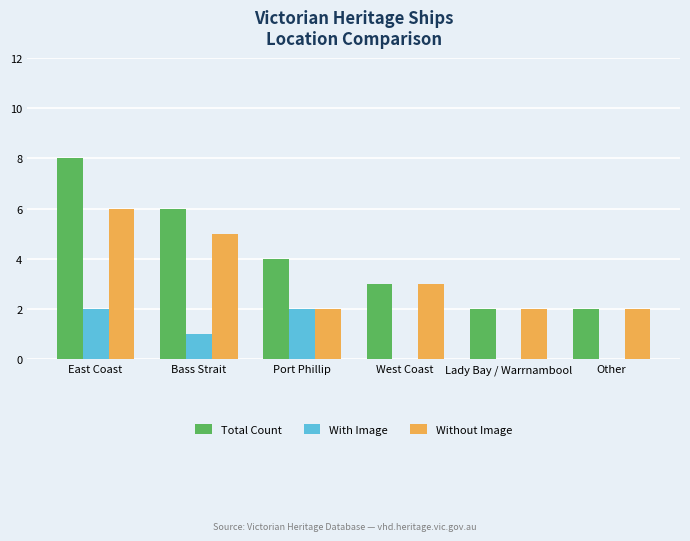

The Without Image series shows 4 at West Coast. True or false?

False